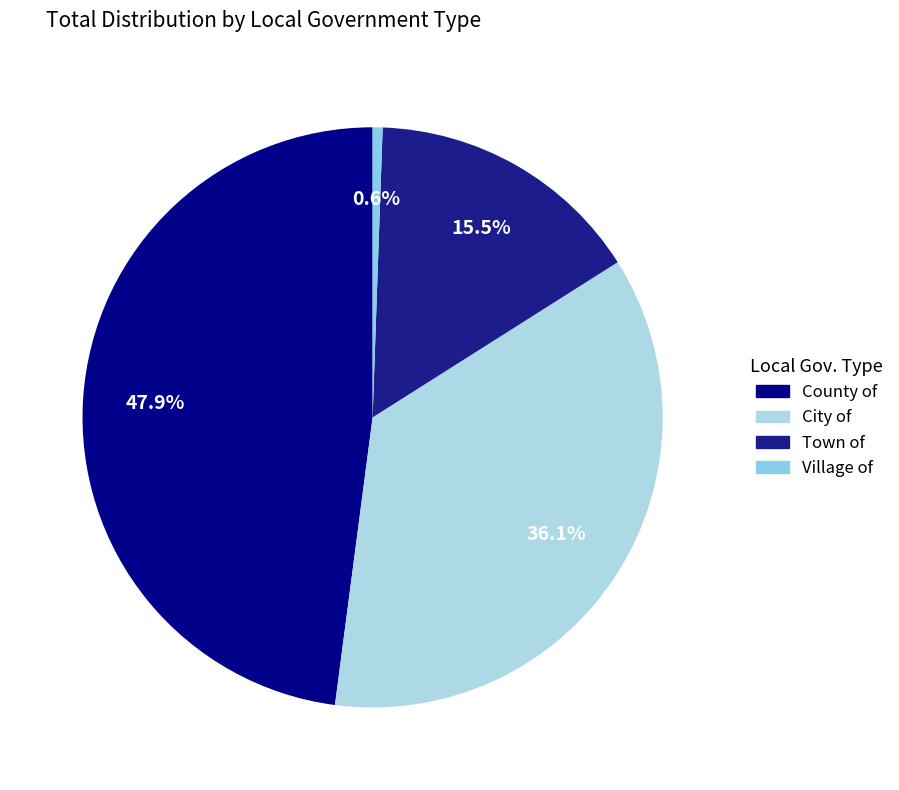

To the nearest percent, what is the combined percentage of Town of and Village of?

16%